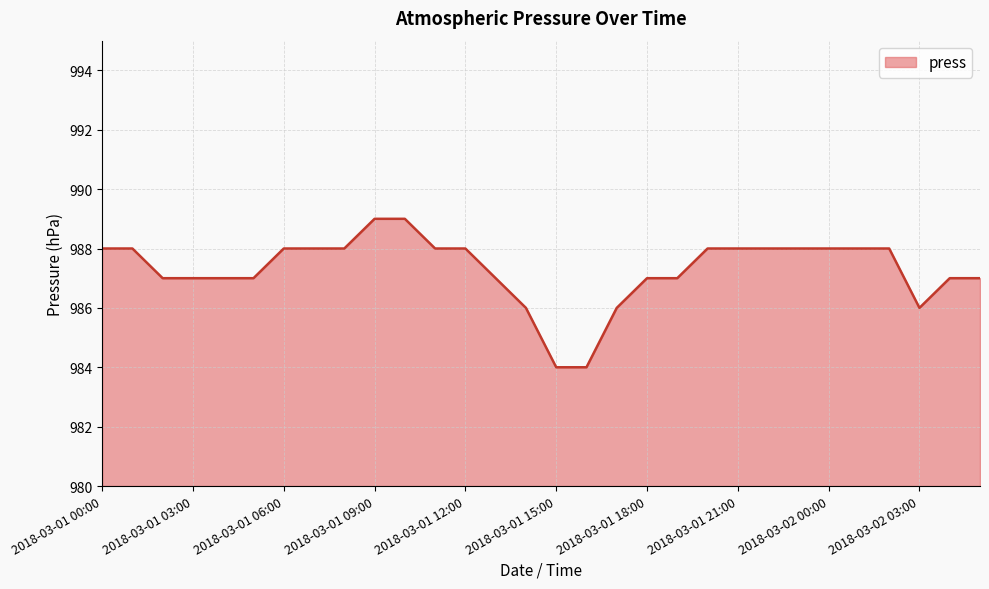

What is the difference between the maximum and minimum values?

5